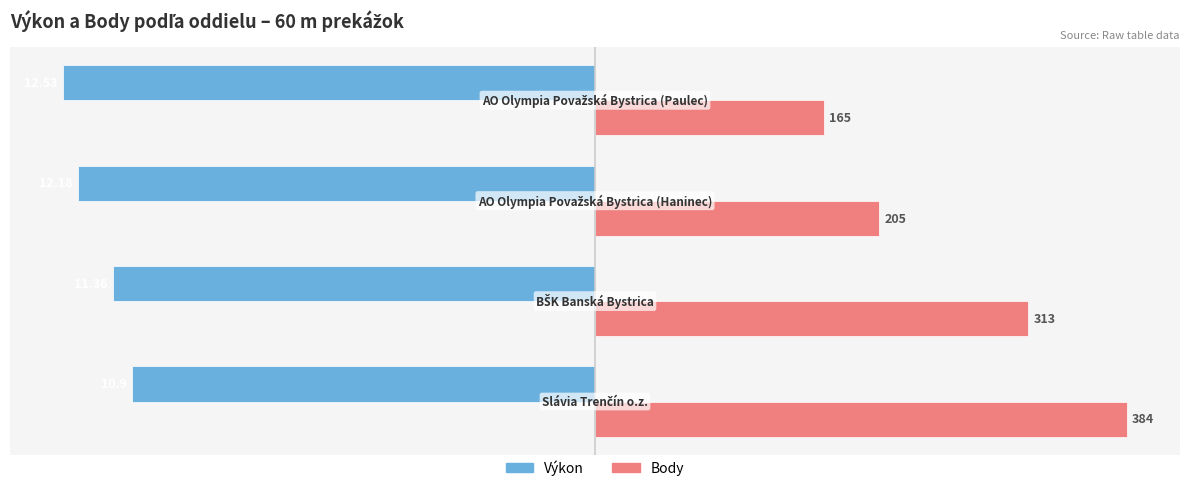

What are all the series names shown in the legend?

Výkon, Body